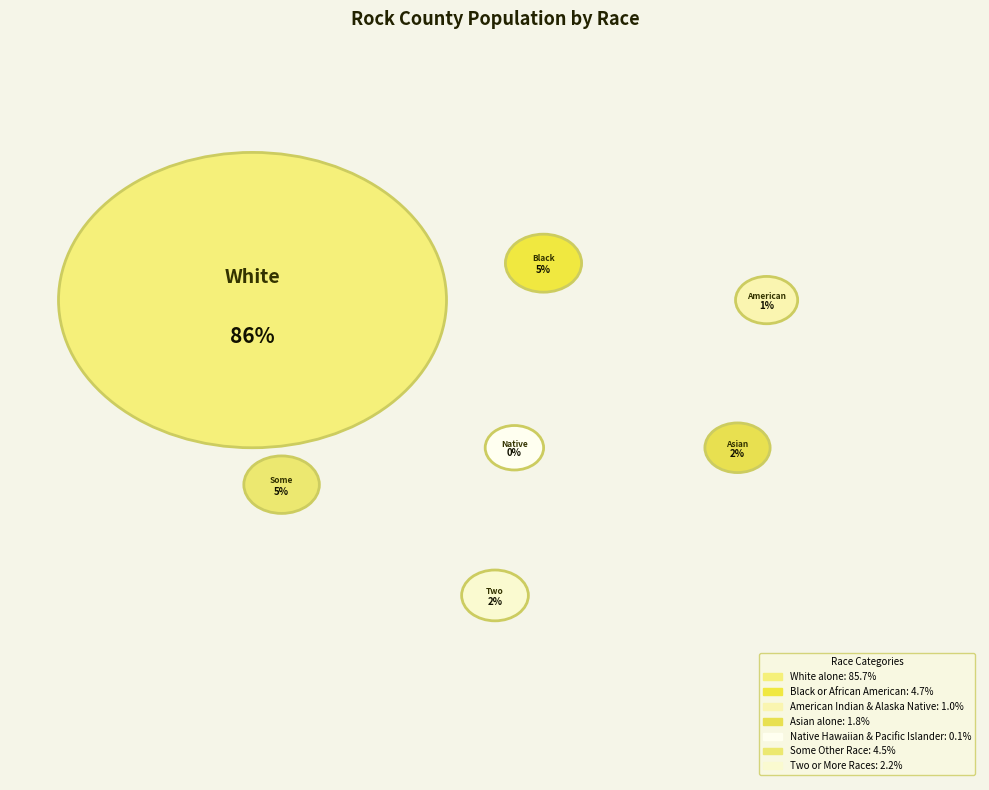

Is it true that Native Hawaiian & Pacific Islander is 0% of the pie?

True